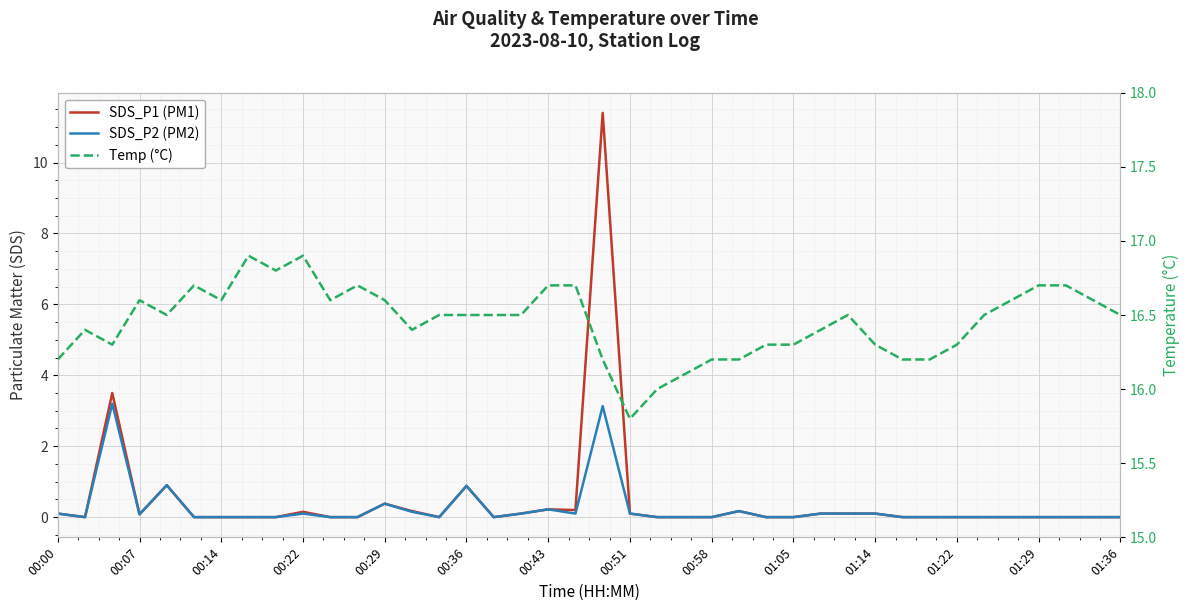

Is the value of SDS_P2 (PM2) at 01:36 greater than the value of Temp (°C) at 37?

No